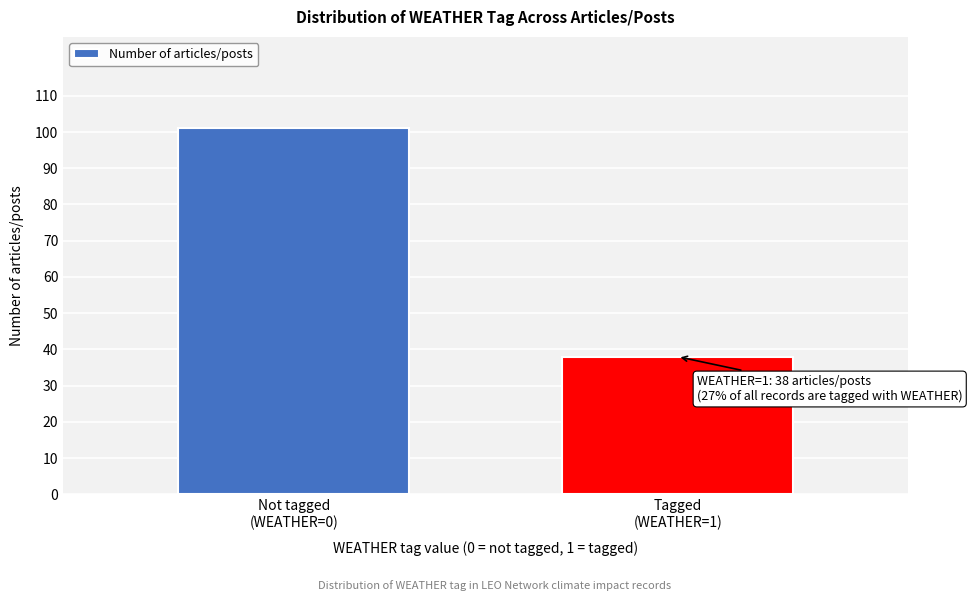

Reading left to right, what are all the values shown in this chart?

101	38